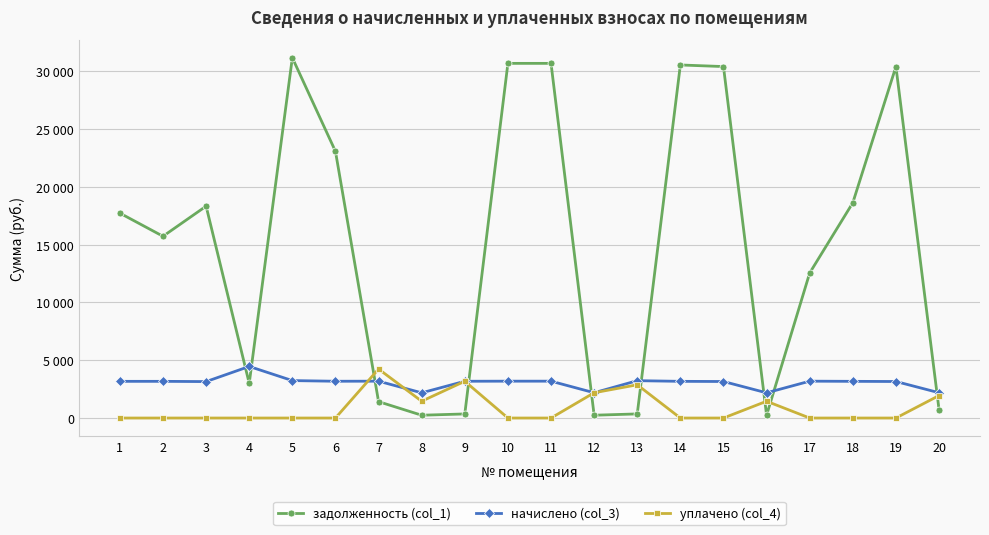

Reading left to right, what are all the values shown in this chart?

задолженность (col_1): 1=17730.9	2=15730.5	3=18335.3	4=3001.8	5=31179.6	6=23082.5	7=1417.6	8=242.4	9=353.6	10=30694.6	11=30694.6	12=243.2	13=356.0	14=30556.1	15=30417.4	16=242.4	17=12554.9	18=18630.0	19=30417.4	20=729.4
начислено (col_3): 1=3175.2	2=3175.2	3=3153.6	4=4464.0	5=3240.0	6=3182.4	7=3189.6	8=2181.6	9=3182.4	10=3189.6	11=3189.6	12=2188.8	13=3232.8	14=3175.2	15=3160.8	16=2181.6	17=3189.6	18=3175.2	19=3160.8	20=2188.8
уплачено (col_4): 1=0.0	2=0.0	3=0.0	4=0.0	5=0.0	6=0.0	7=4240.4	8=1454.4	9=3182.2	10=0.0	11=0.0	12=2188.2	13=2876.8	14=0.0	15=0.0	16=1453.0	17=0.0	18=0.0	19=0.0	20=1945.7